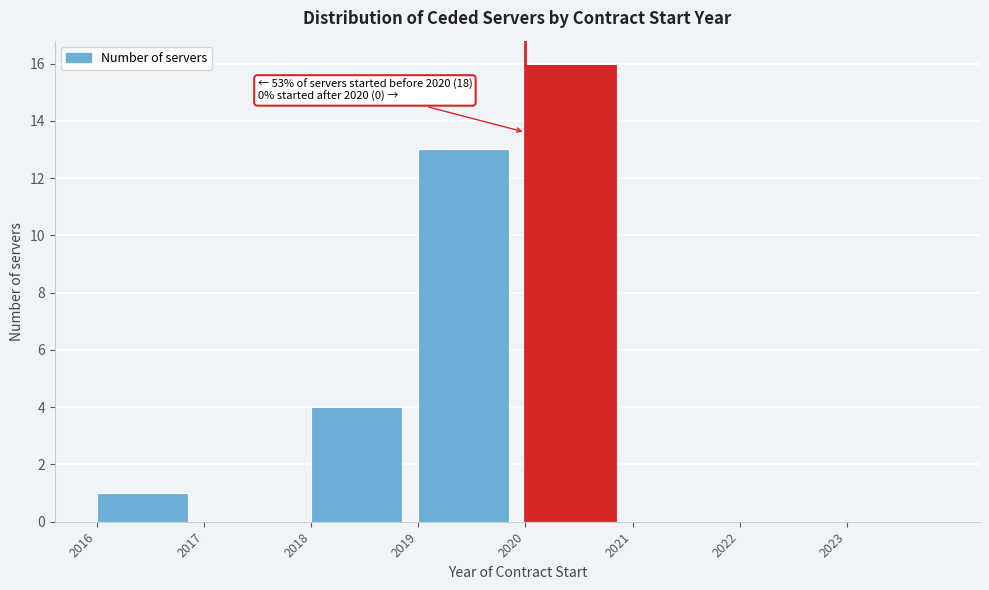

Which range on the x-axis has the tallest bar?

2020 to 2021